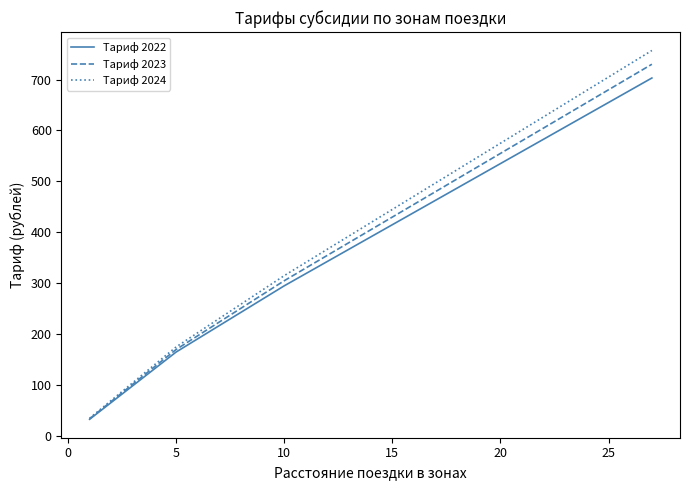

What is the lowest value of the Тариф 2023 series?

34